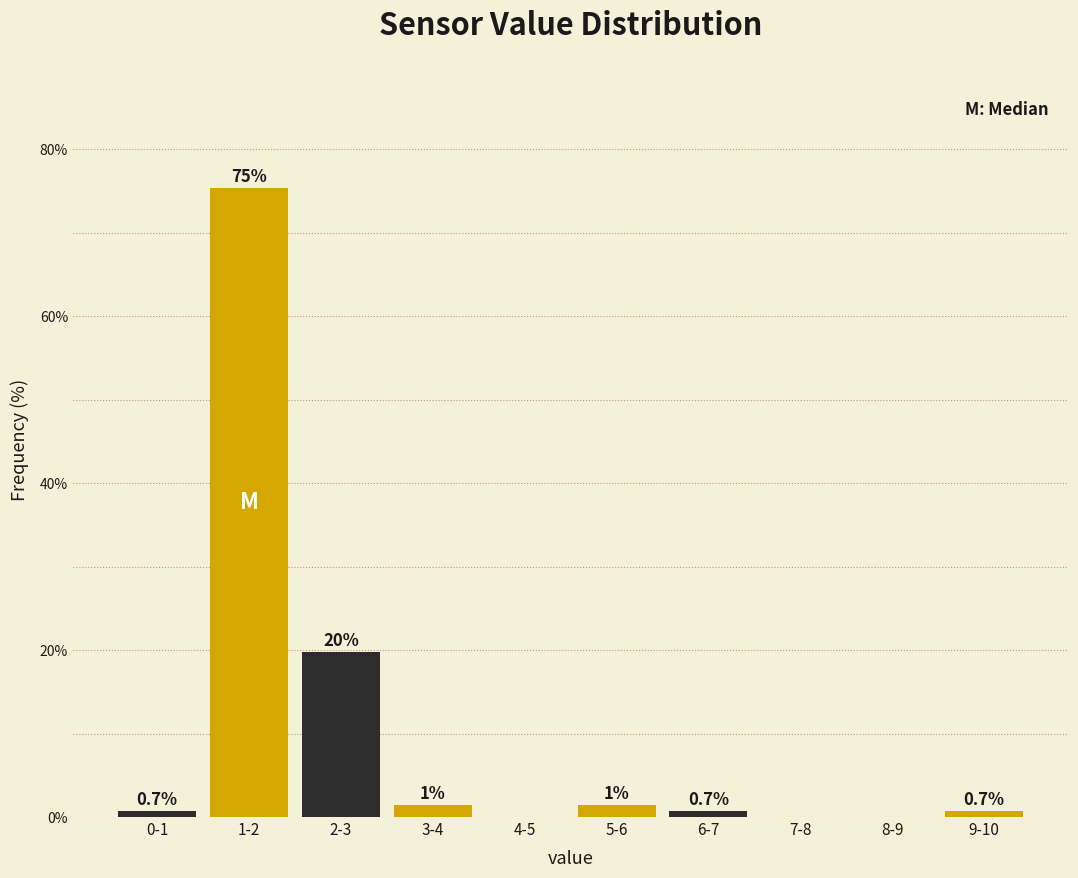

Where is the data nearest to the value 37?

2-3